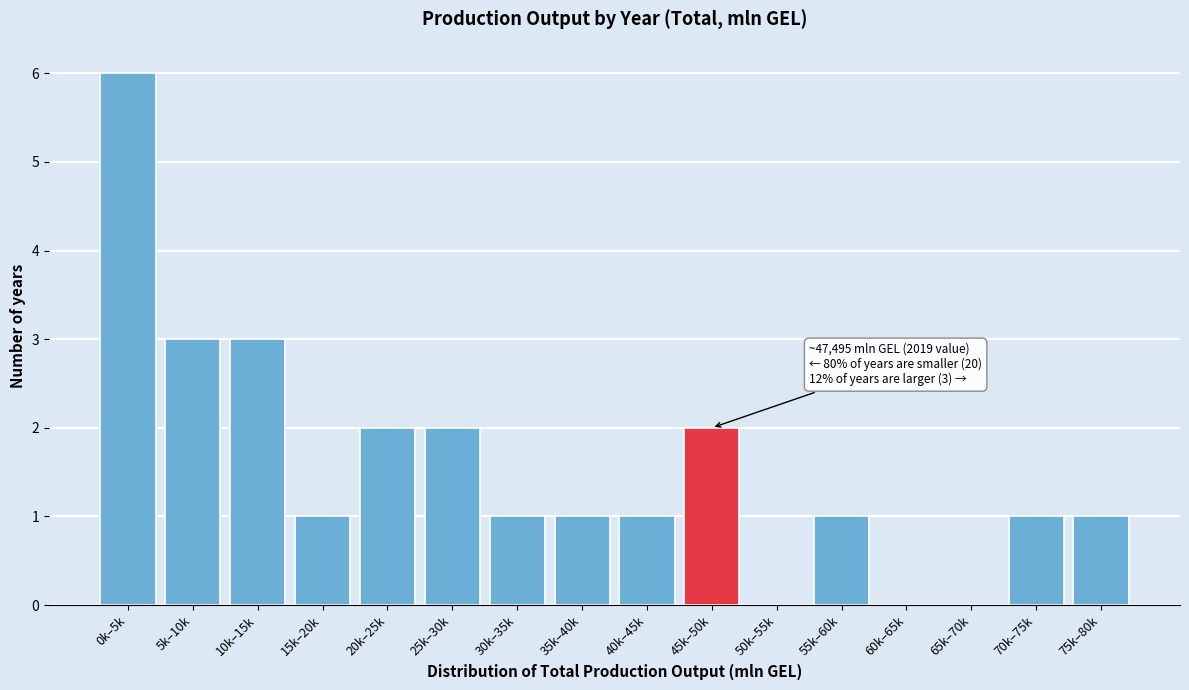

Reading left to right, transcribe all the data shown in this chart.

0k–5k=6	5k–10k=3	10k–15k=3	15k–20k=1	20k–25k=2	25k–30k=2	30k–35k=1	35k–40k=1	40k–45k=1	45k–50k=2	50k–55k=0	55k–60k=1	60k–65k=0	65k–70k=0	70k–75k=1	75k–80k=1